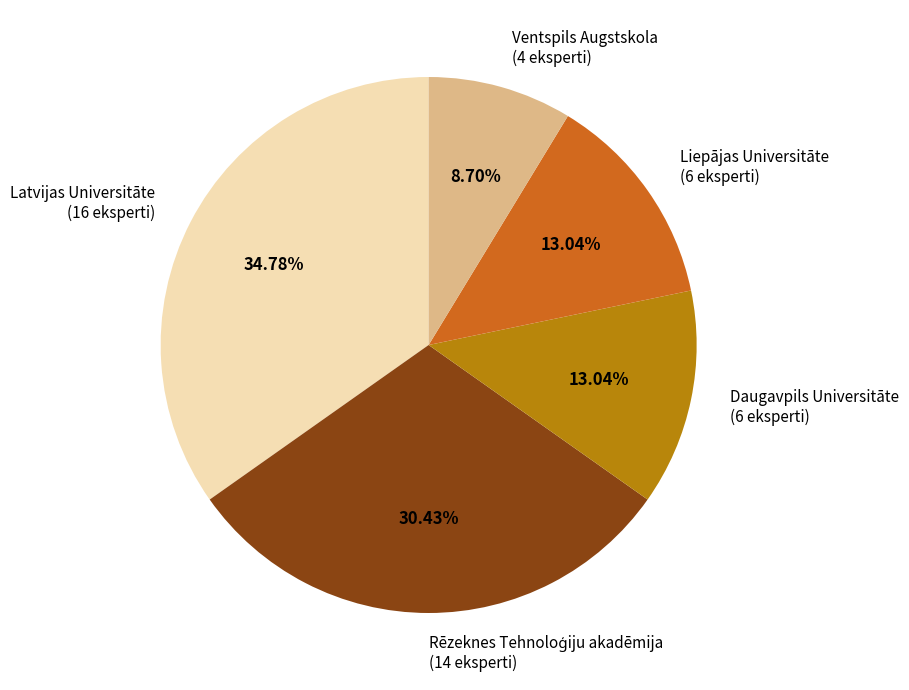

Does Daugavpils Universitāte represent more than half of the total?

No